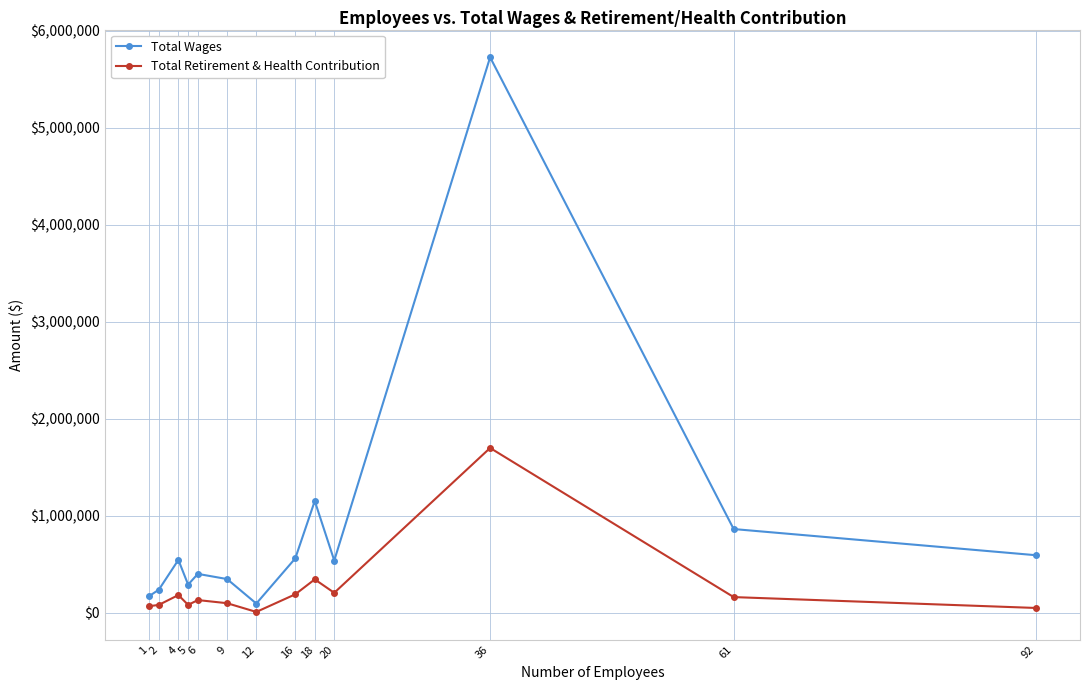

What is the difference between the maximum and minimum values in the Total Wages series?

5633448